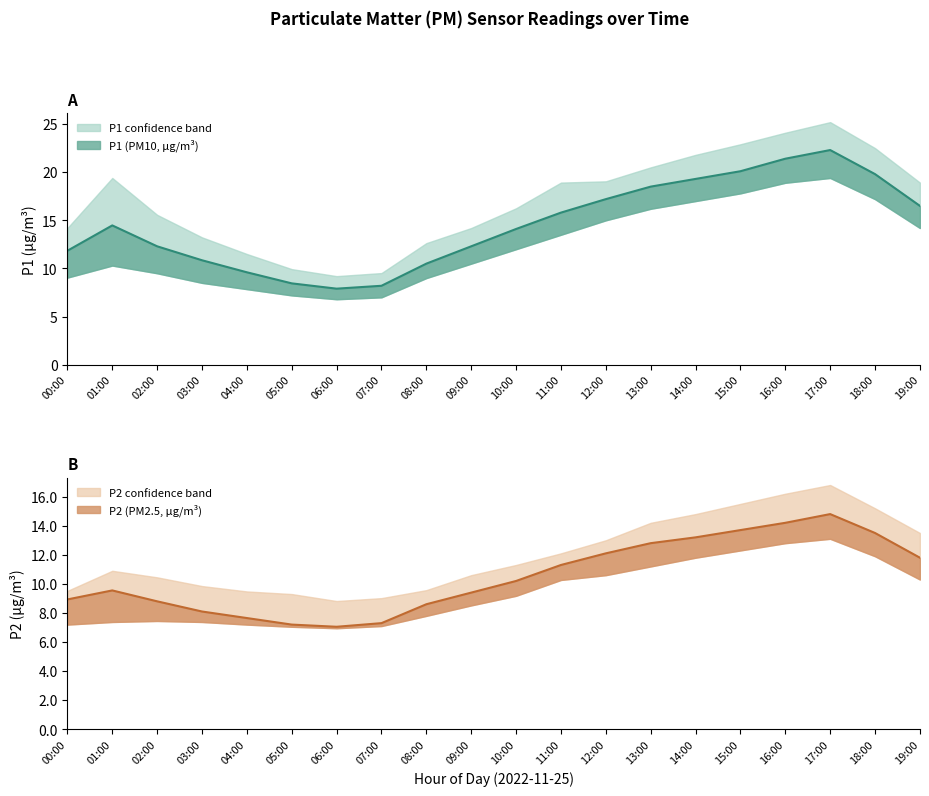

In P2, how many points are lower than both neighbors (excluding endpoints)?

1